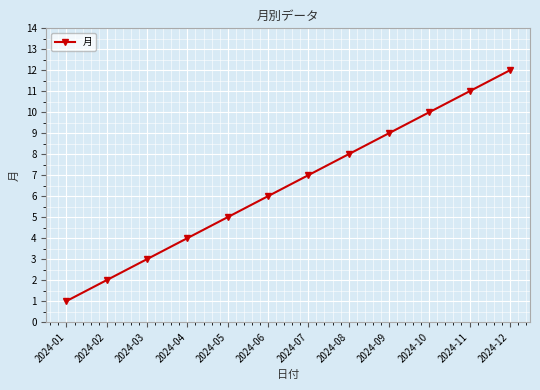

What is the change in value from 2024-05 to 2024-10?

+5